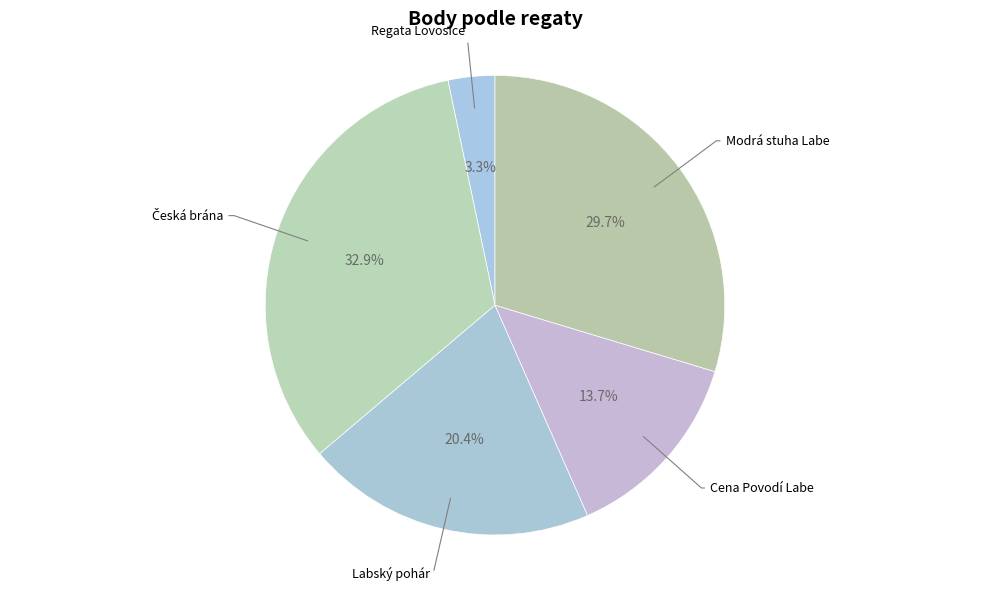

To the nearest percent, what percentage of the pie is Labský pohár?

20%